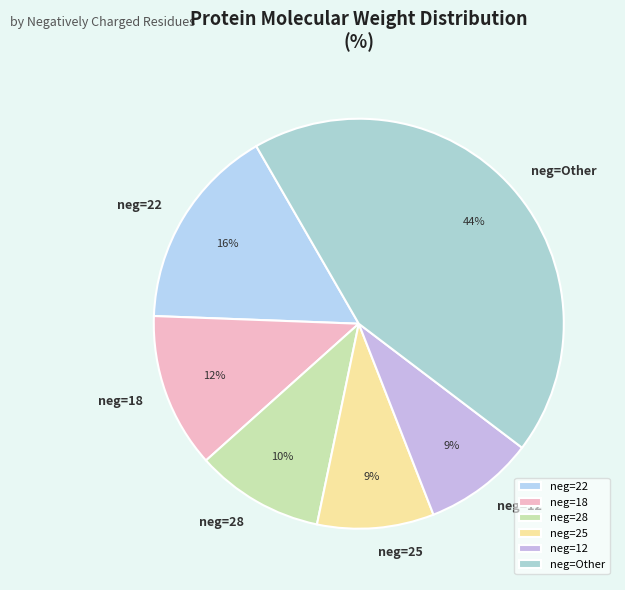

Is it true that neg=18 is 12% of the pie?

True